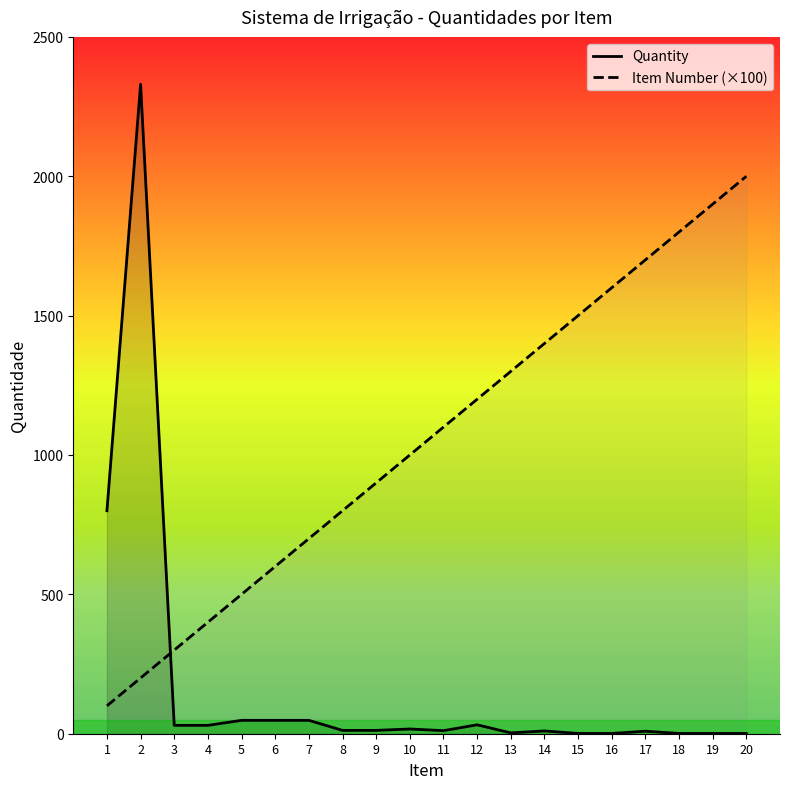

Where is Quantity nearest to the value 1165?

1